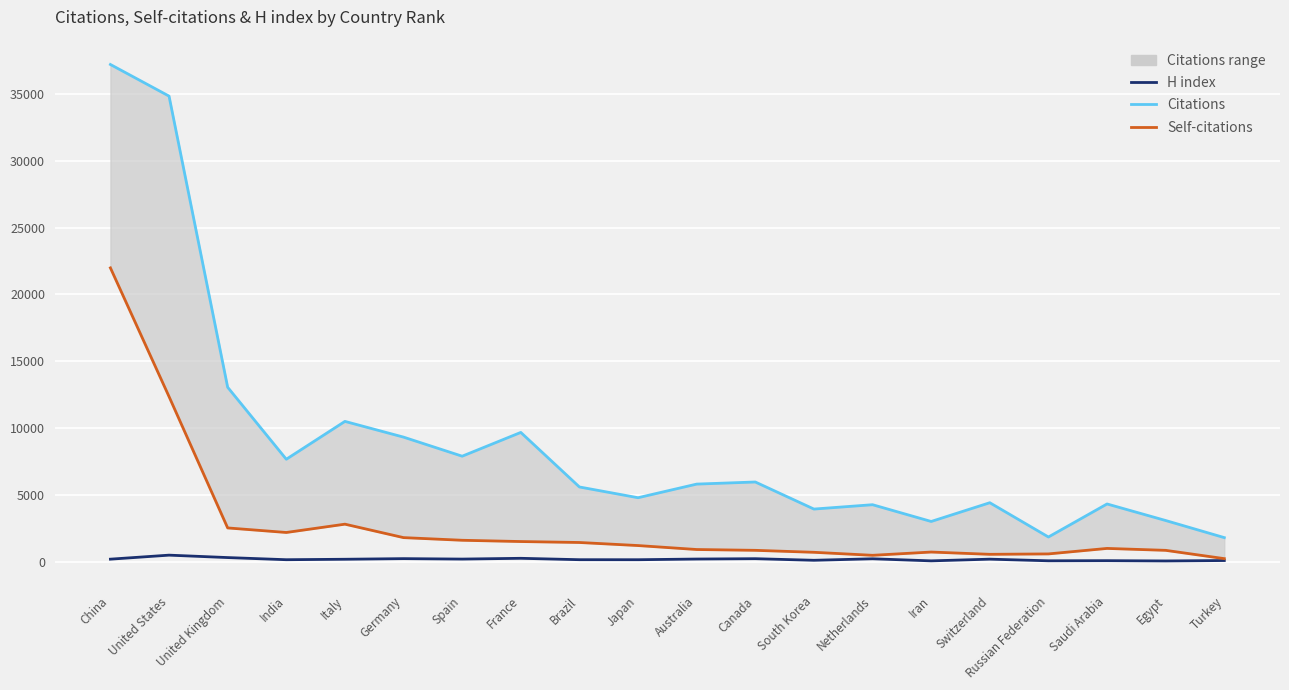

Is this an area chart (filled region under the line)?

No